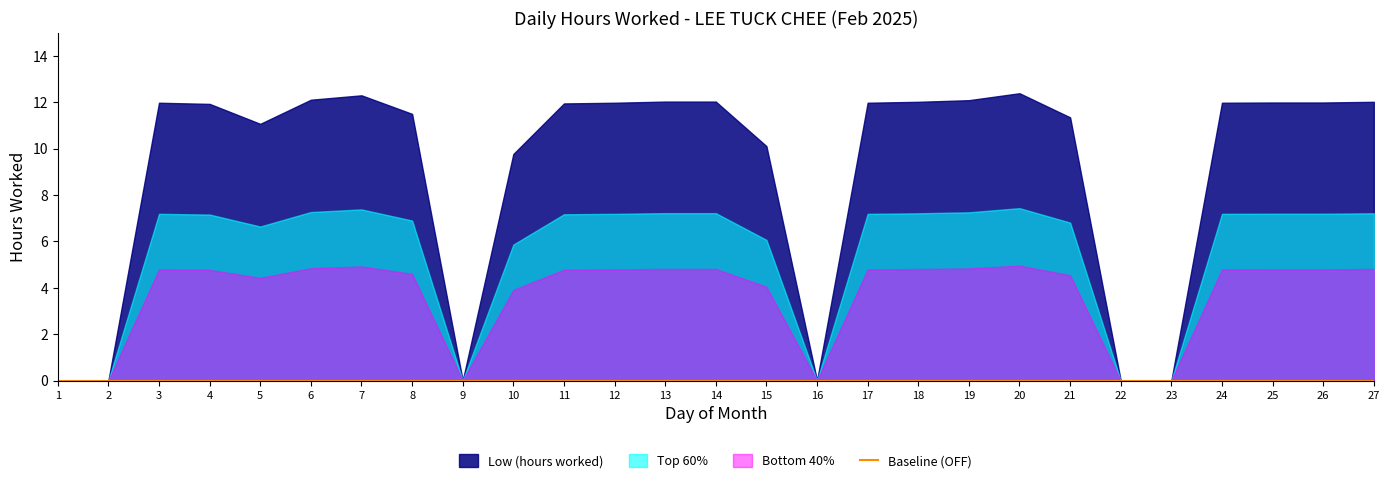

What is the change in value from 4 to 26?

+0.1